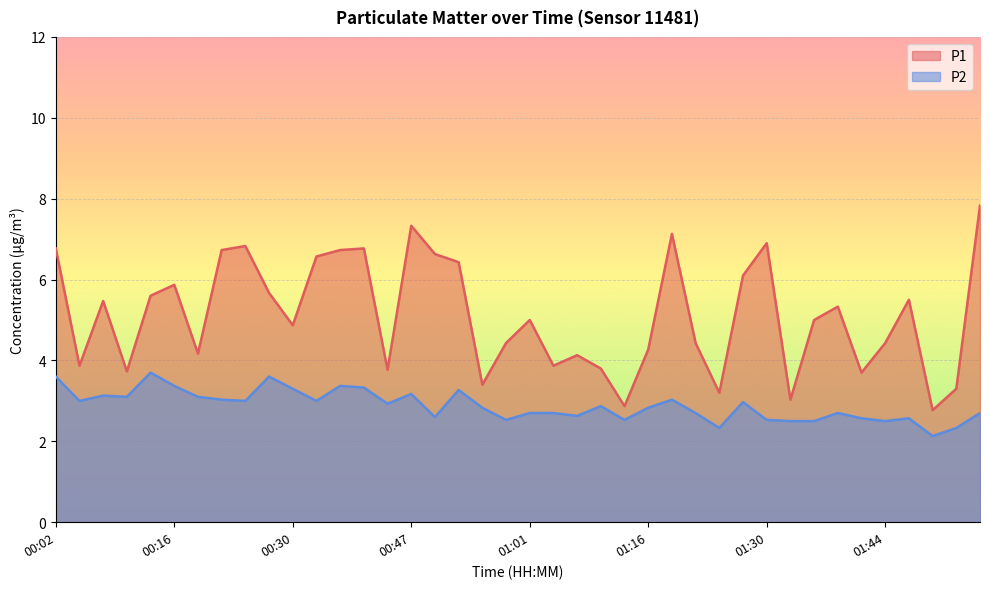

What is the lowest value of the P1 series?

2.8